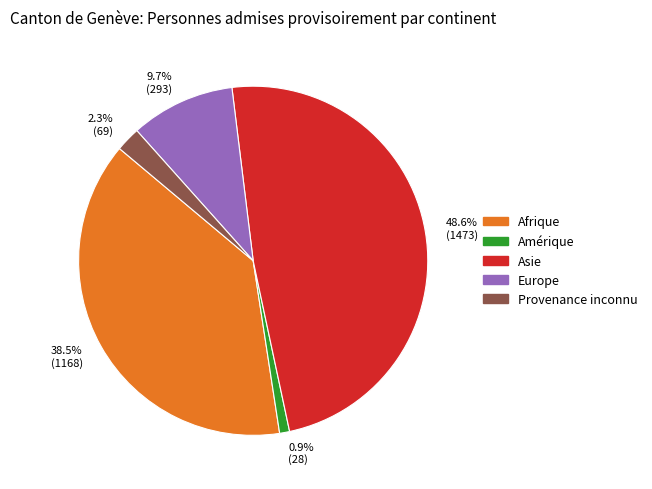

What percentage is the Amérique slice, to the nearest percent?

1%